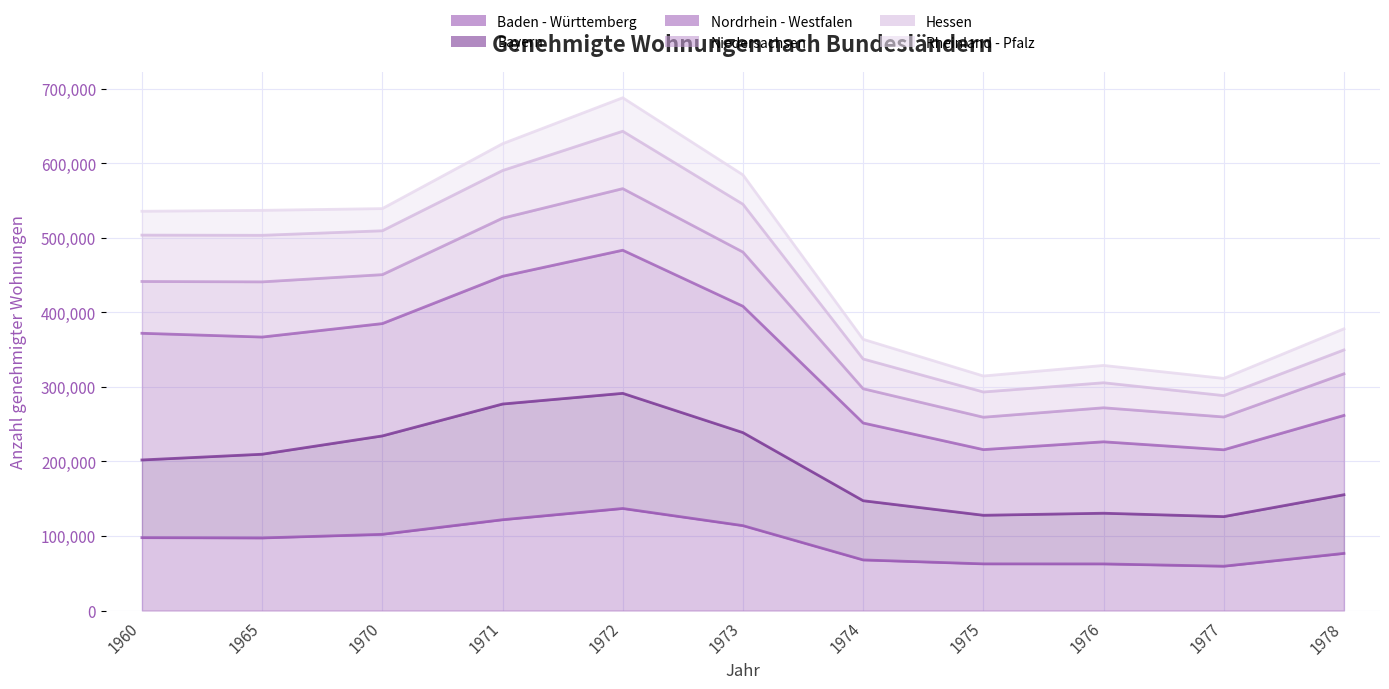

What is the minimum value for Baden - Württemberg?

59517